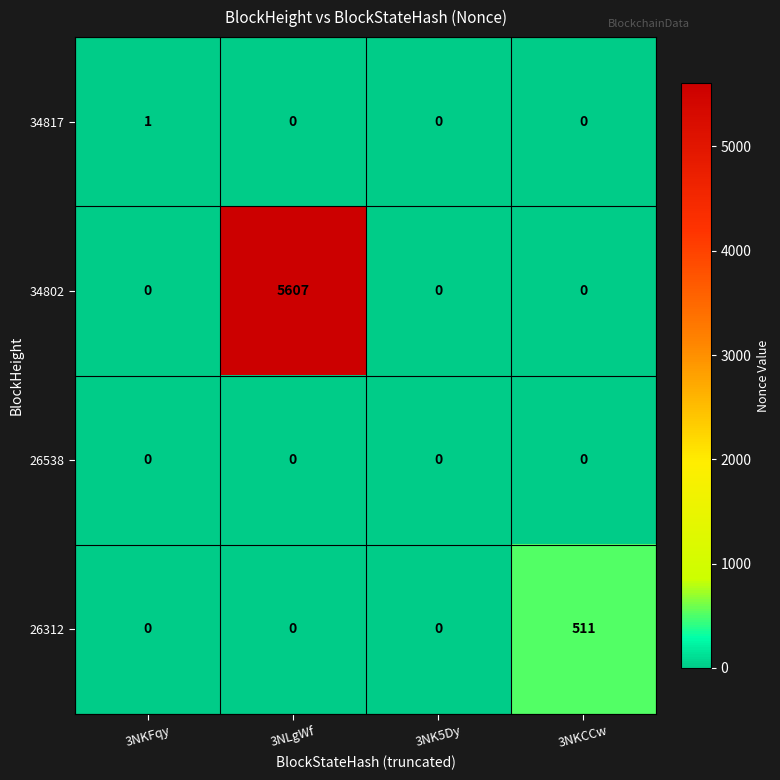

Reading right to left, extract all data points from this chart.

34817: 3NKCCw=0	3NK5Dy=0	3NLgWf=0	3NKFqy=1
34802: 3NKCCw=0	3NK5Dy=0	3NLgWf=5607	3NKFqy=0
26538: 3NKCCw=0	3NK5Dy=0	3NLgWf=0	3NKFqy=0
26312: 3NKCCw=511	3NK5Dy=0	3NLgWf=0	3NKFqy=0